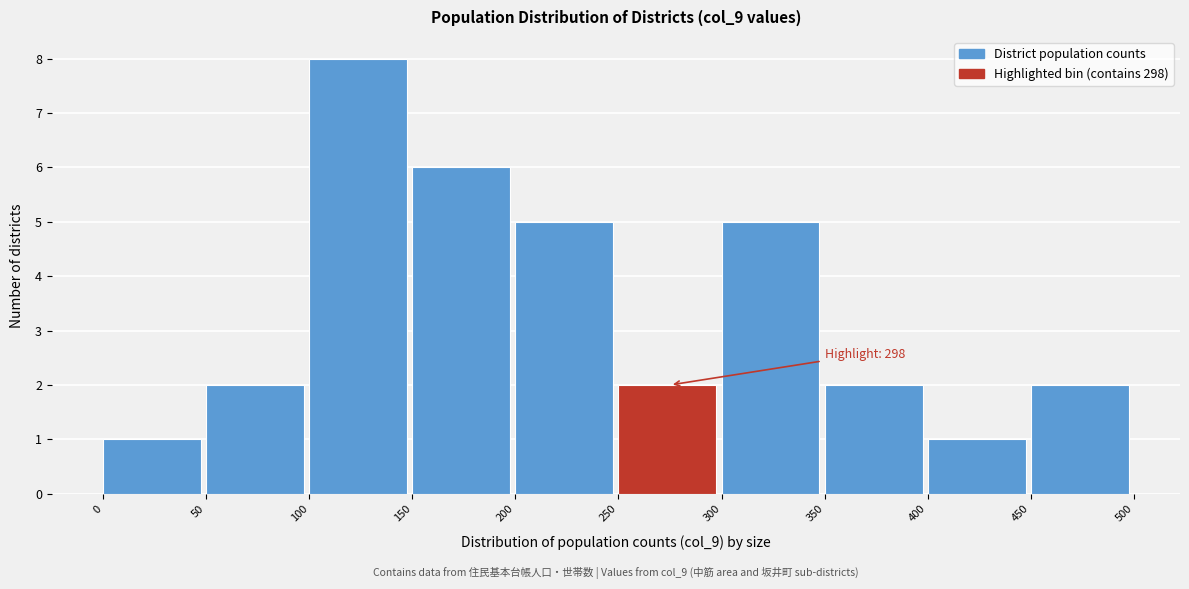

Over which range of the x-axis is the bar tallest?

100 to 150